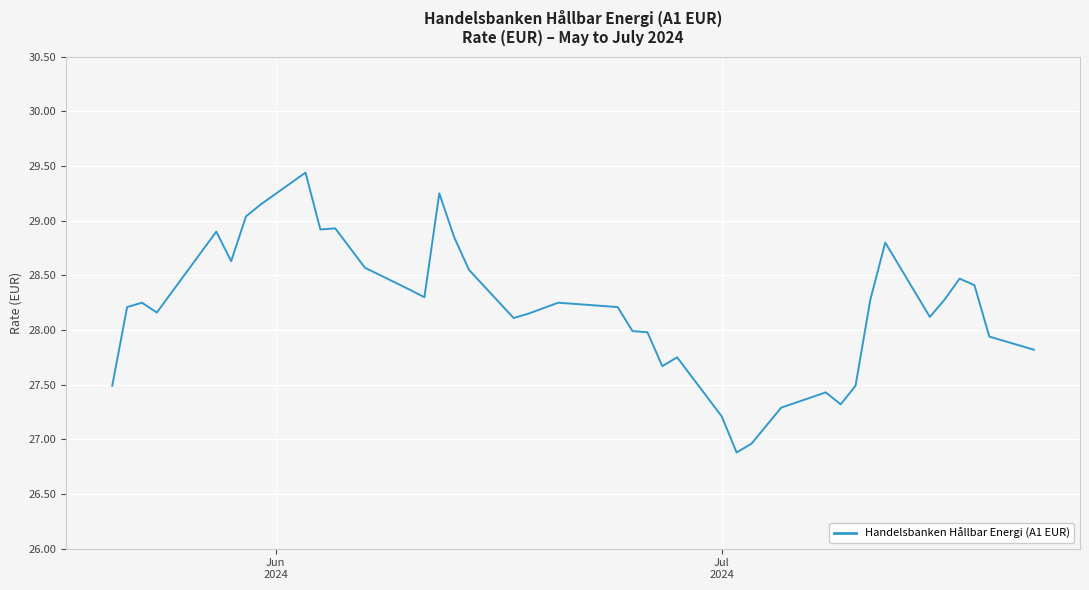

What is the maximum value shown in the chart?

29.4